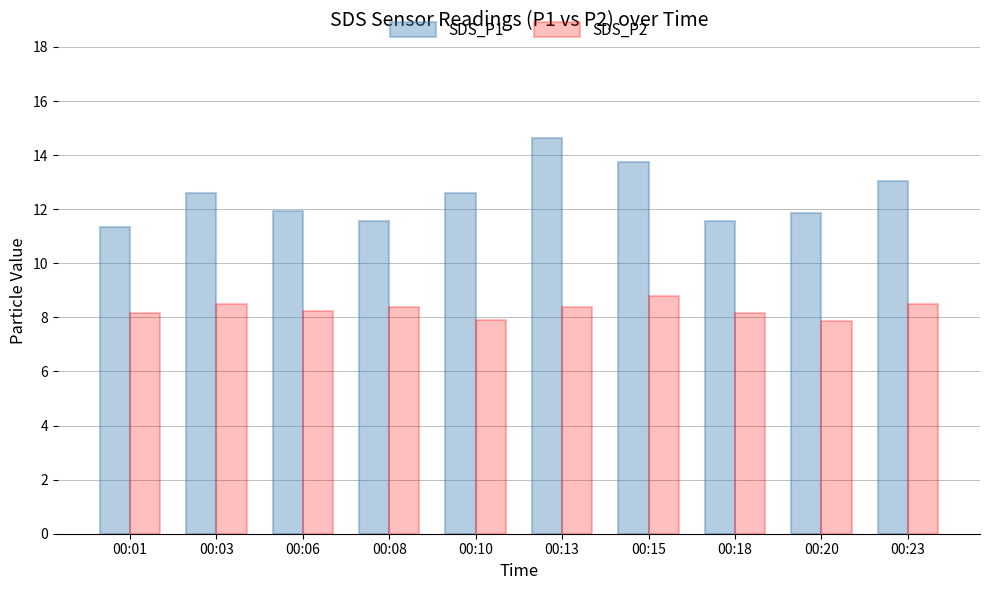

What is the maximum value for SDS_P2?

8.8